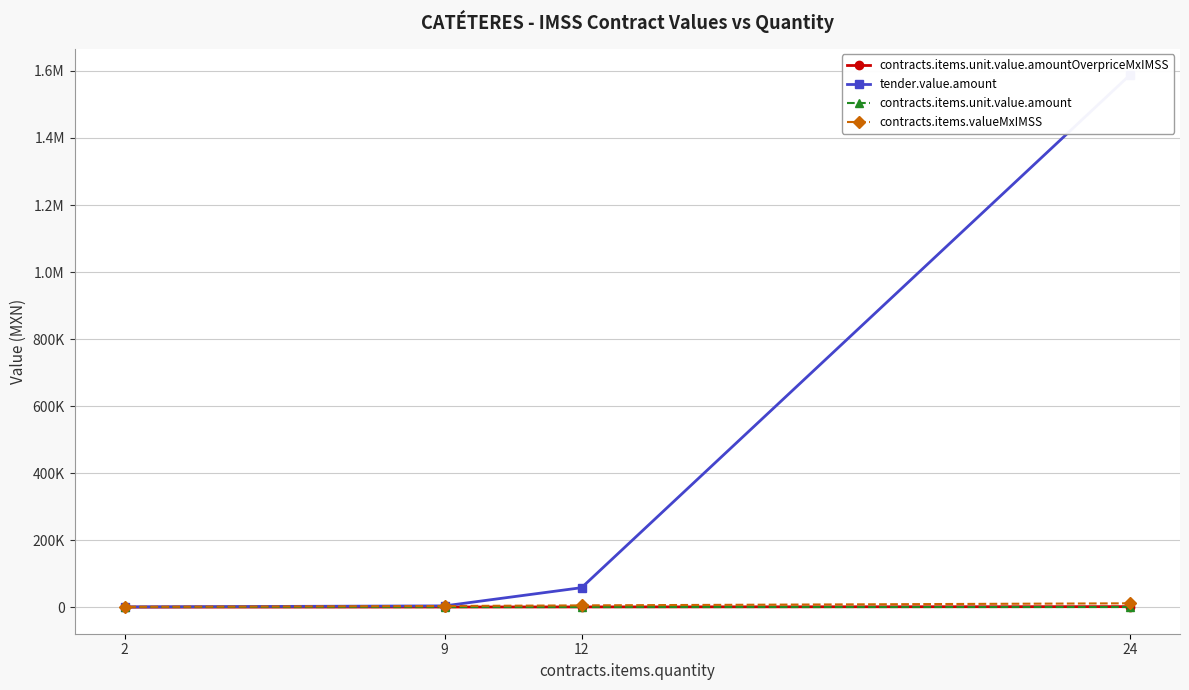

How many data points in contracts.items.unit.value.amount are less than 412?

2